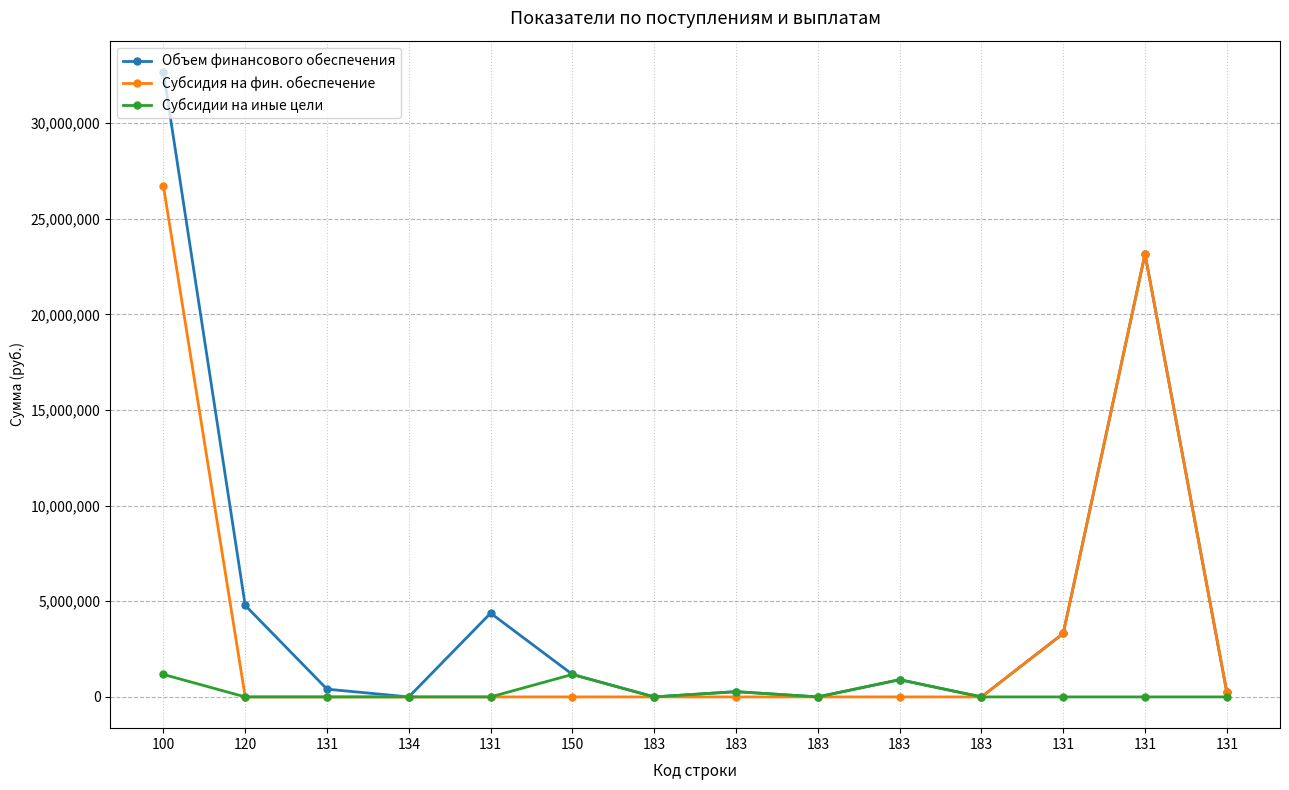

What is the label of the 9th point from the right?

150